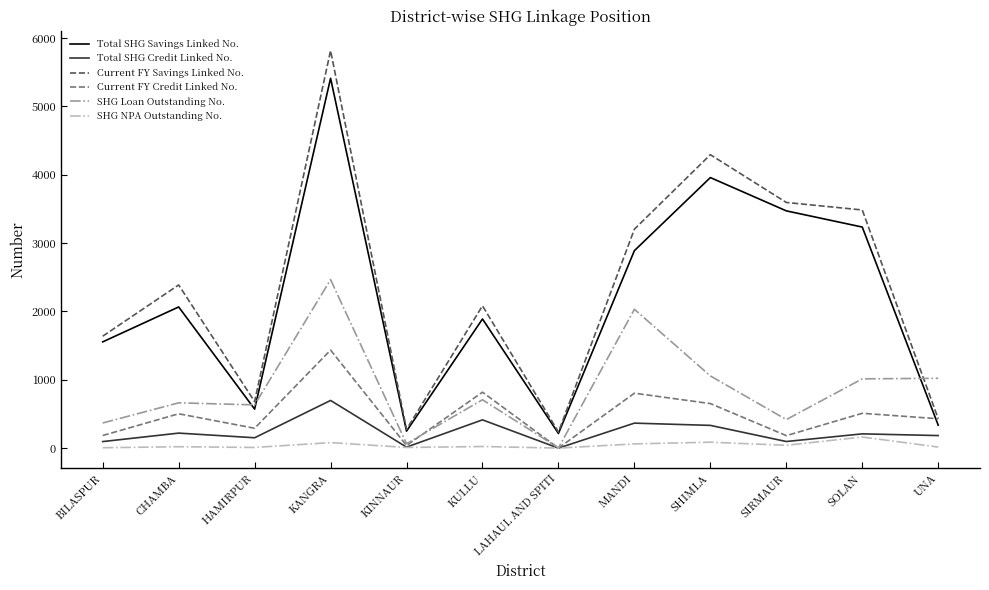

What is the lowest value of the Current FY Credit Linked No. series?

1